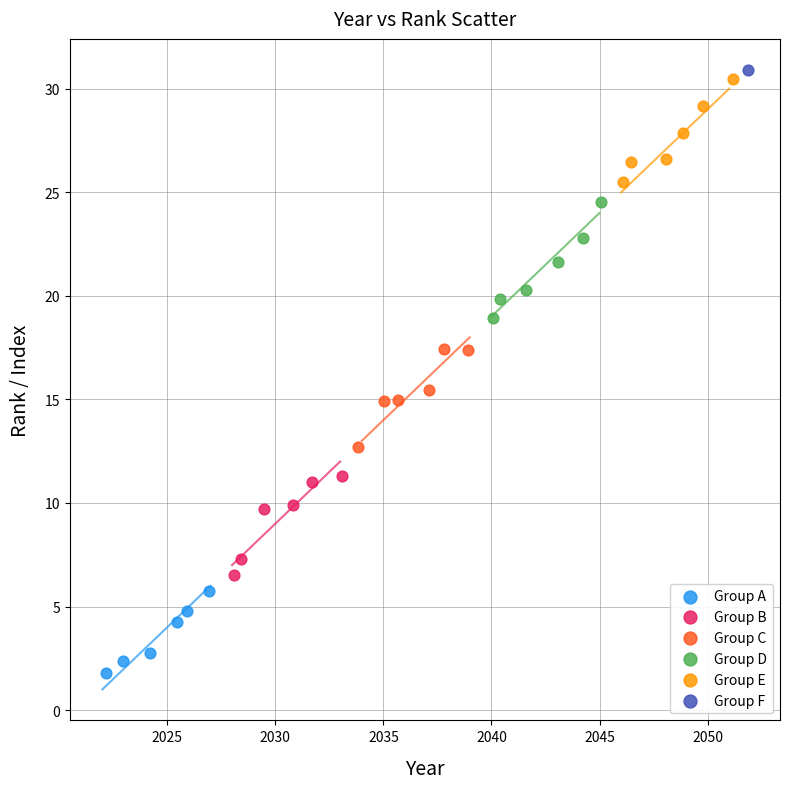

What are all the series names shown in the legend?

Group A, Group B, Group C, Group D, Group E, Group F